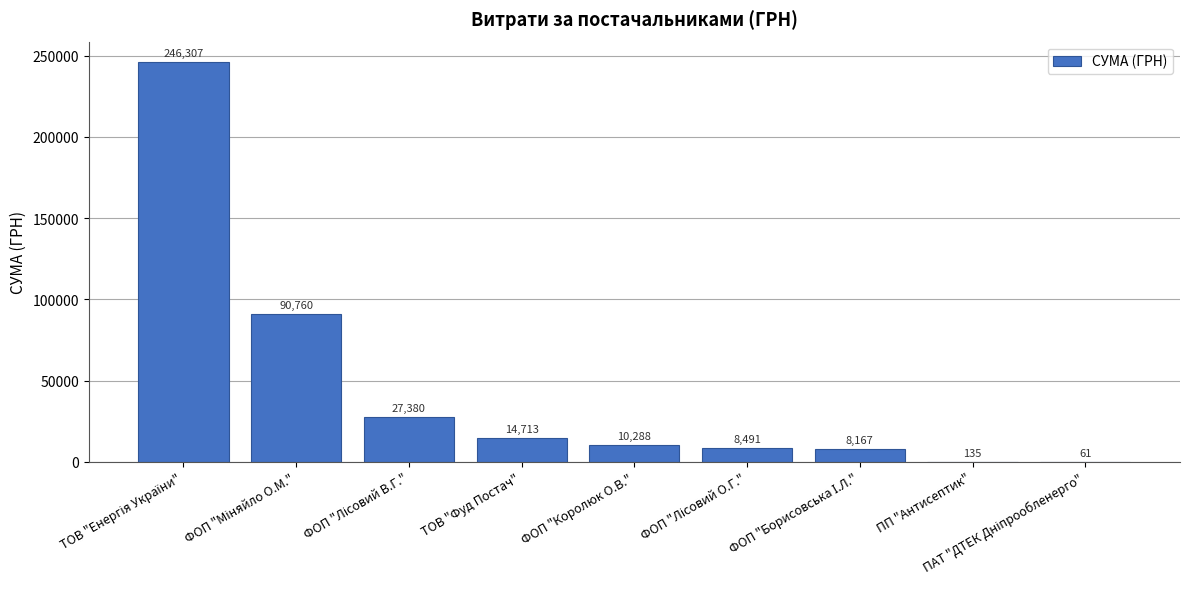

The chart shows a value of 14712.5 at ТОВ "Фуд Постач". True or false?

True